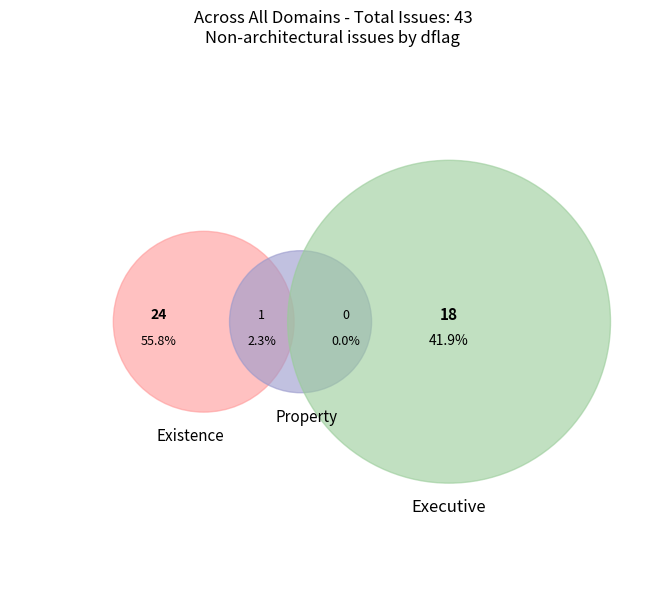

How many segments does this pie chart have?

3